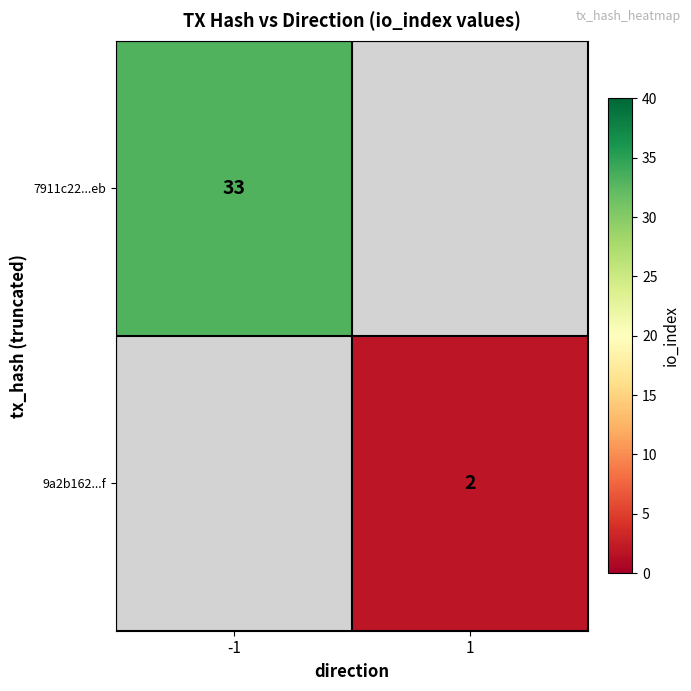

How many series are shown in this chart?

2